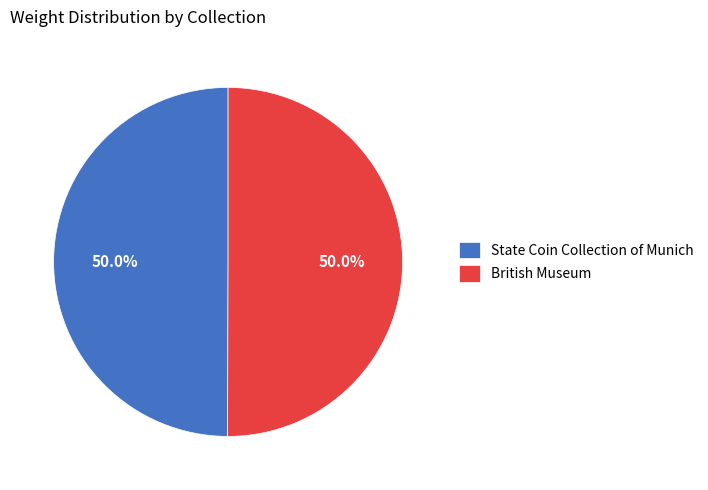

To the nearest percent, what portion does British Museum represent?

50%